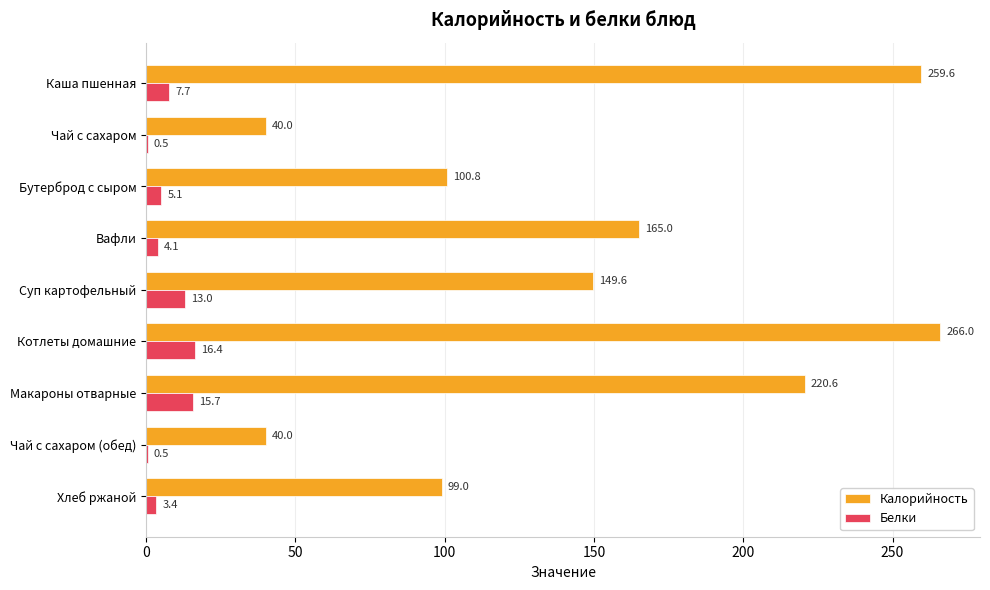

Between Каша пшенная and Хлеб ржаной, which series saw the biggest shift?

Калорийность